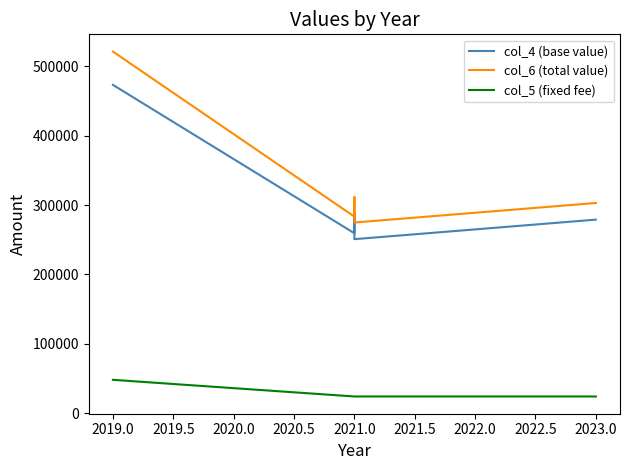

What is the total value across all series at 2021.0?

566557.2